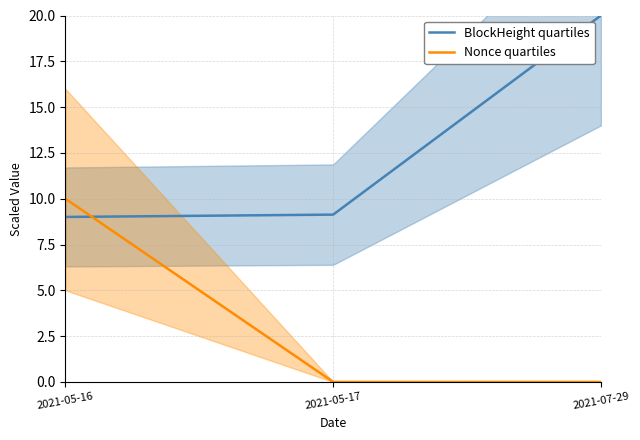

Reading left to right, list all the values displayed in this chart.

BlockHeight quartiles: 9.0	9.1	20.0
Nonce quartiles: 10.0	0.0	0.0